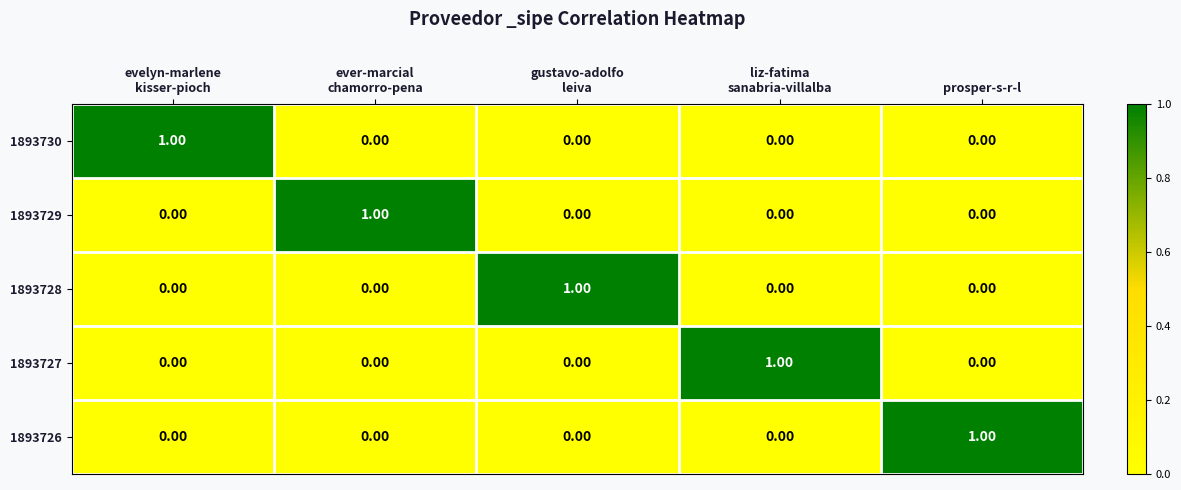

At how many categories does at least one series exceed 0?

5